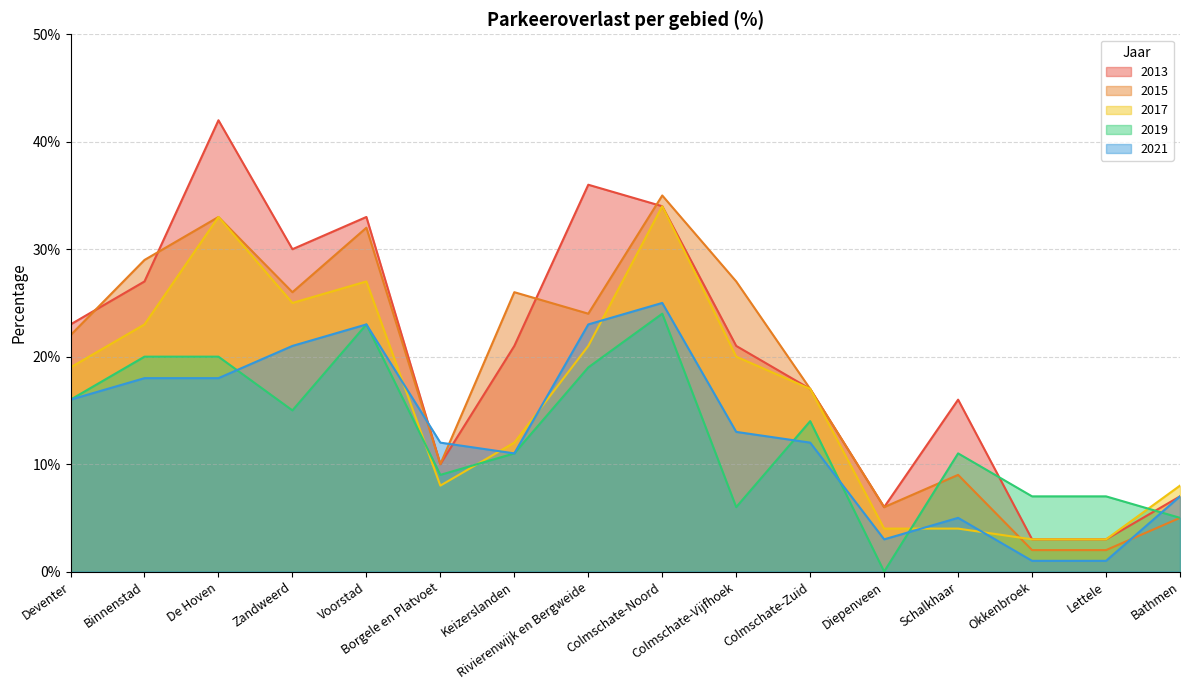

Where do 2021 and 2019 first cross each other?

De Hoven and Zandweerd